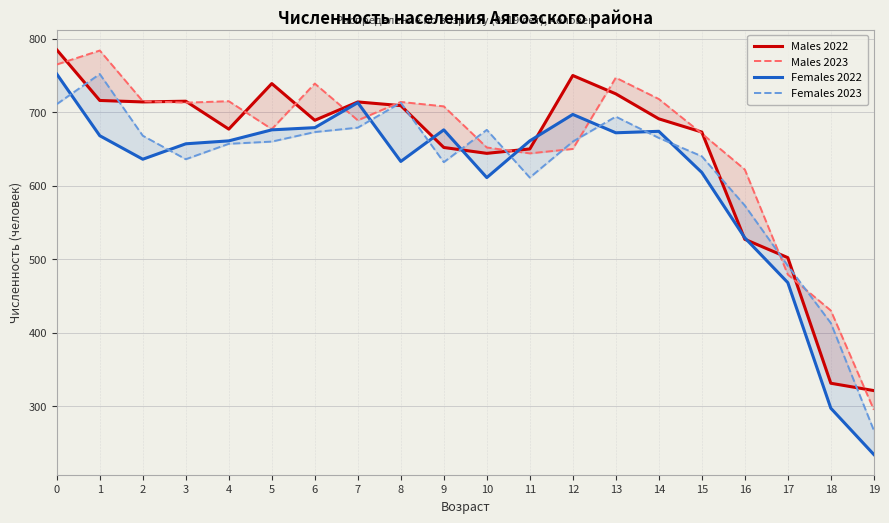

Is the value of Males 2022 at 9 greater than the value of Females 2022 at 19?

Yes